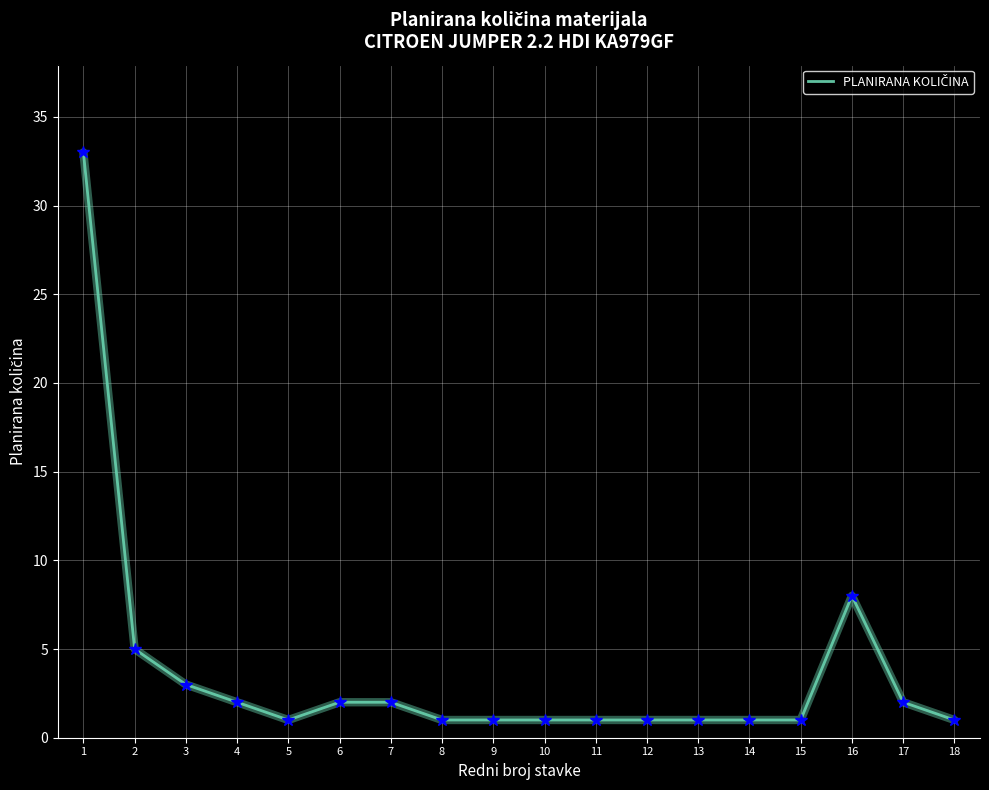

What is the difference between the values at 13 and 2?

4